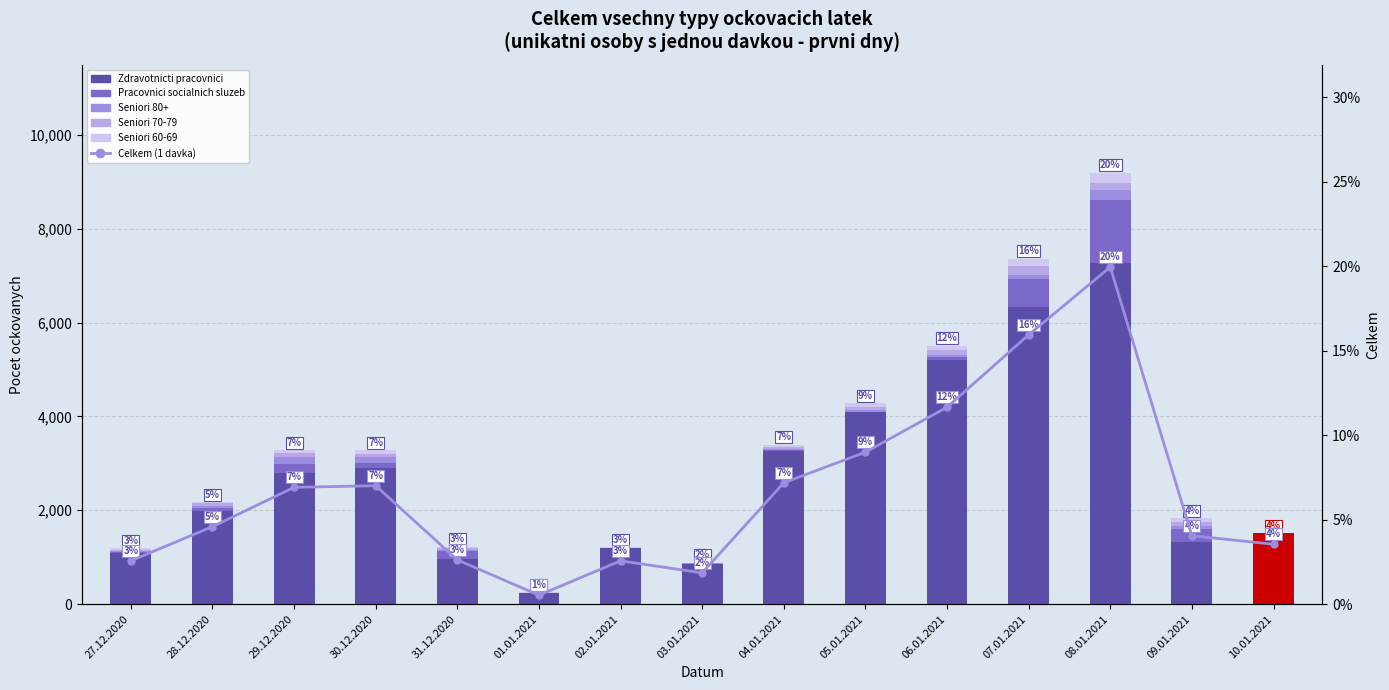

Which category has the highest value in the Zdravotnicti pracovnici series?

08.01.2021